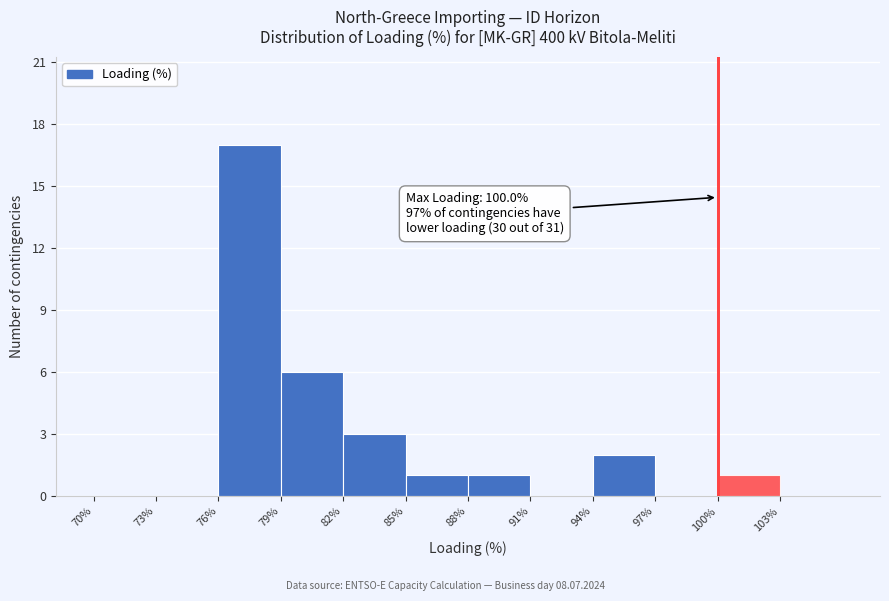

Which range on the x-axis has the tallest bar?

76 to 79